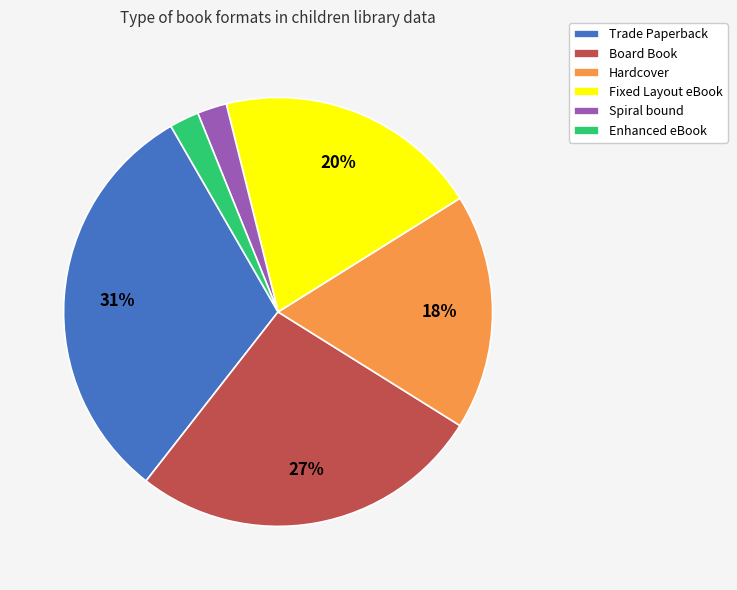

To the nearest percent, what is the combined percentage of Spiral bound and Hardcover?

20%